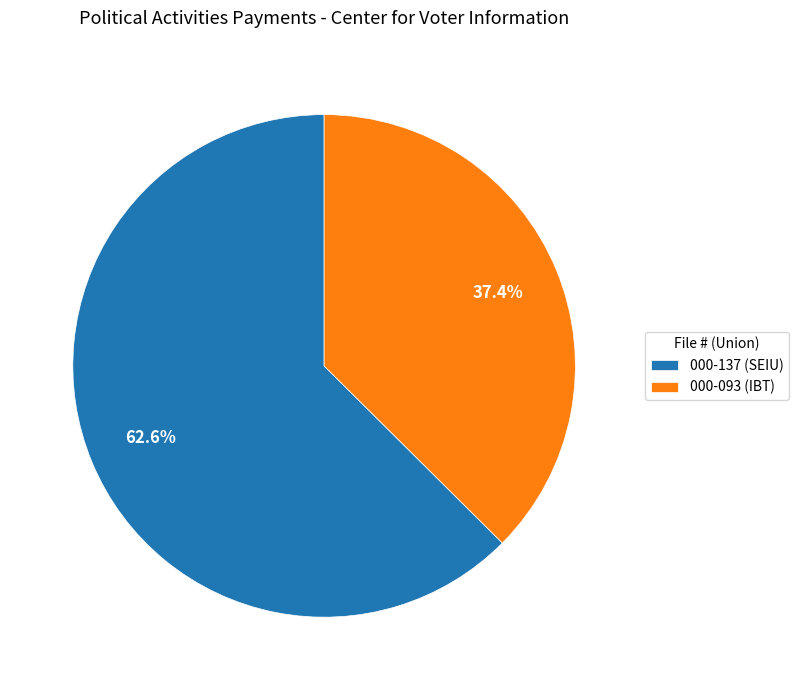

Which slice represents more than half of the pie?

000-137 (SEIU)